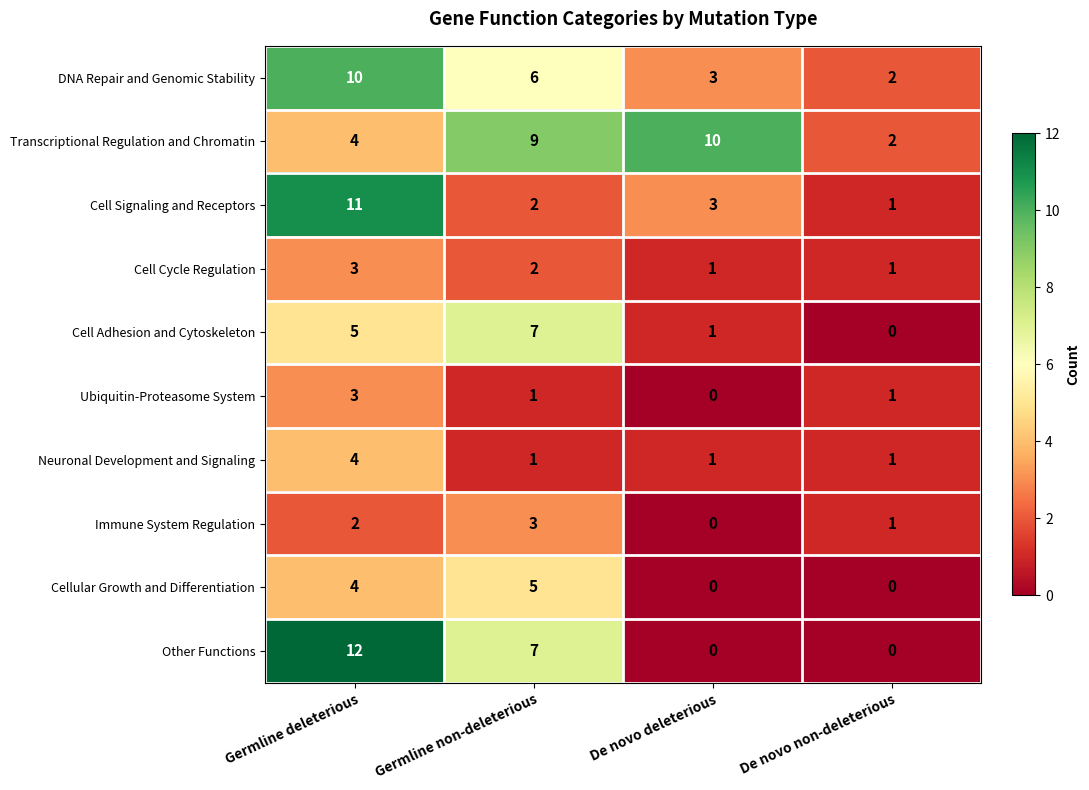

What is the greatest value displayed?

12